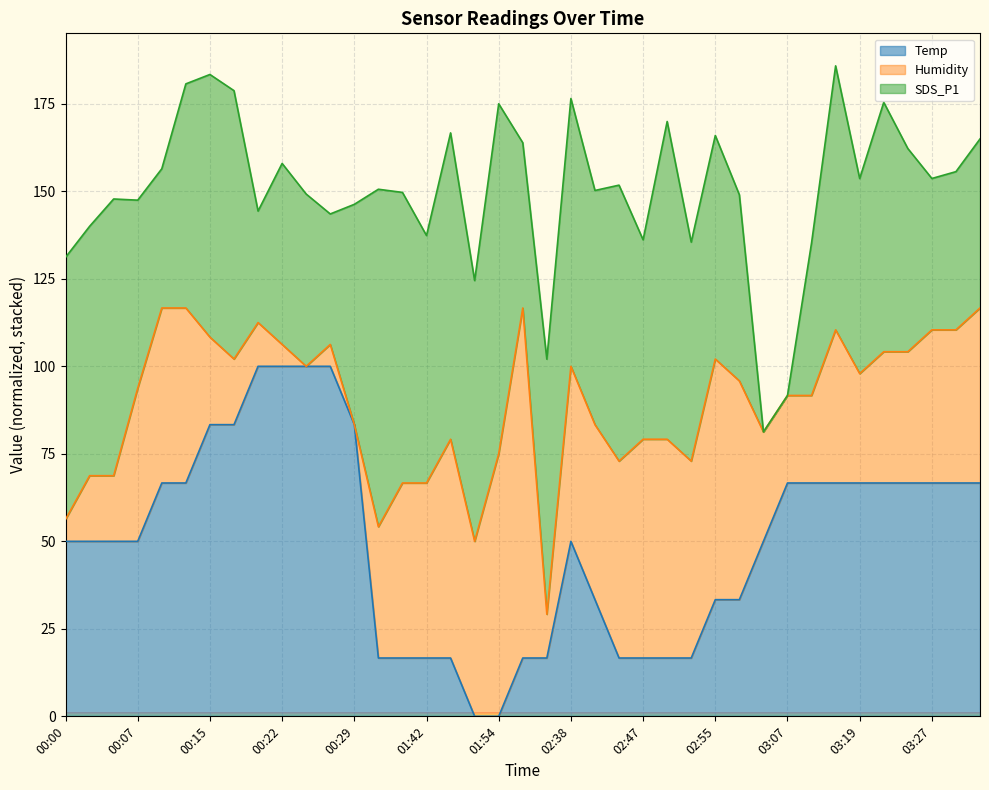

The value of SDS_P1 line at 35 is 51.8. True or false?

False